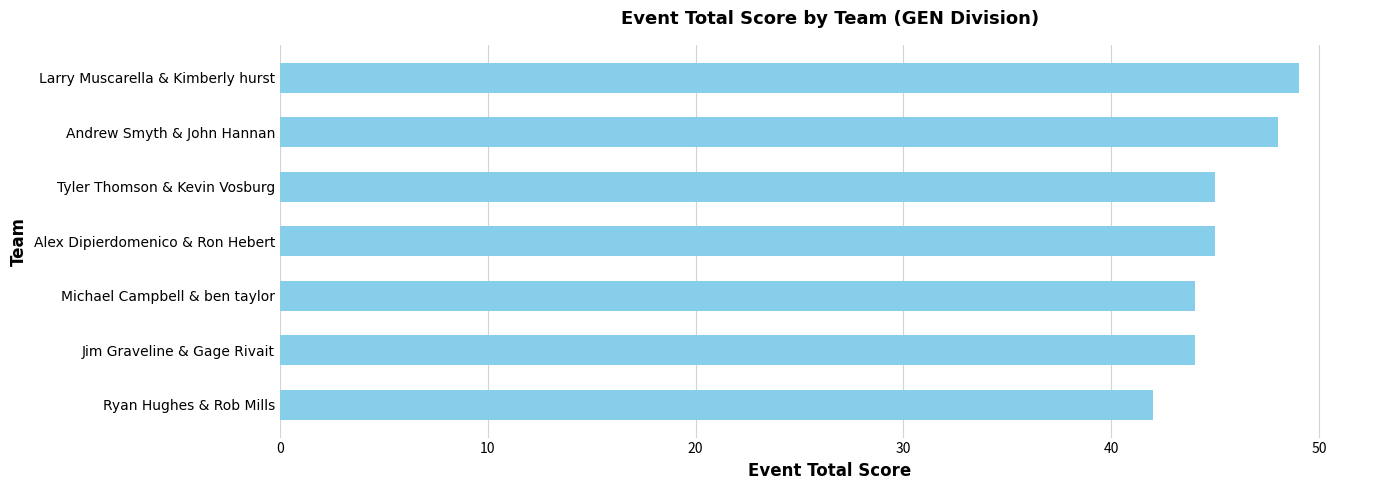

Reading bottom to top, list all the values displayed in this chart.

Ryan Hughes & Rob Mills=42	Jim Graveline & Gage Rivait=44	Michael Campbell & ben taylor=44	Alex Dipierdomenico & Ron Hebert=45	Tyler Thomson & Kevin Vosburg=45	Andrew Smyth & John Hannan=48	Larry Muscarella & Kimberly hurst=49